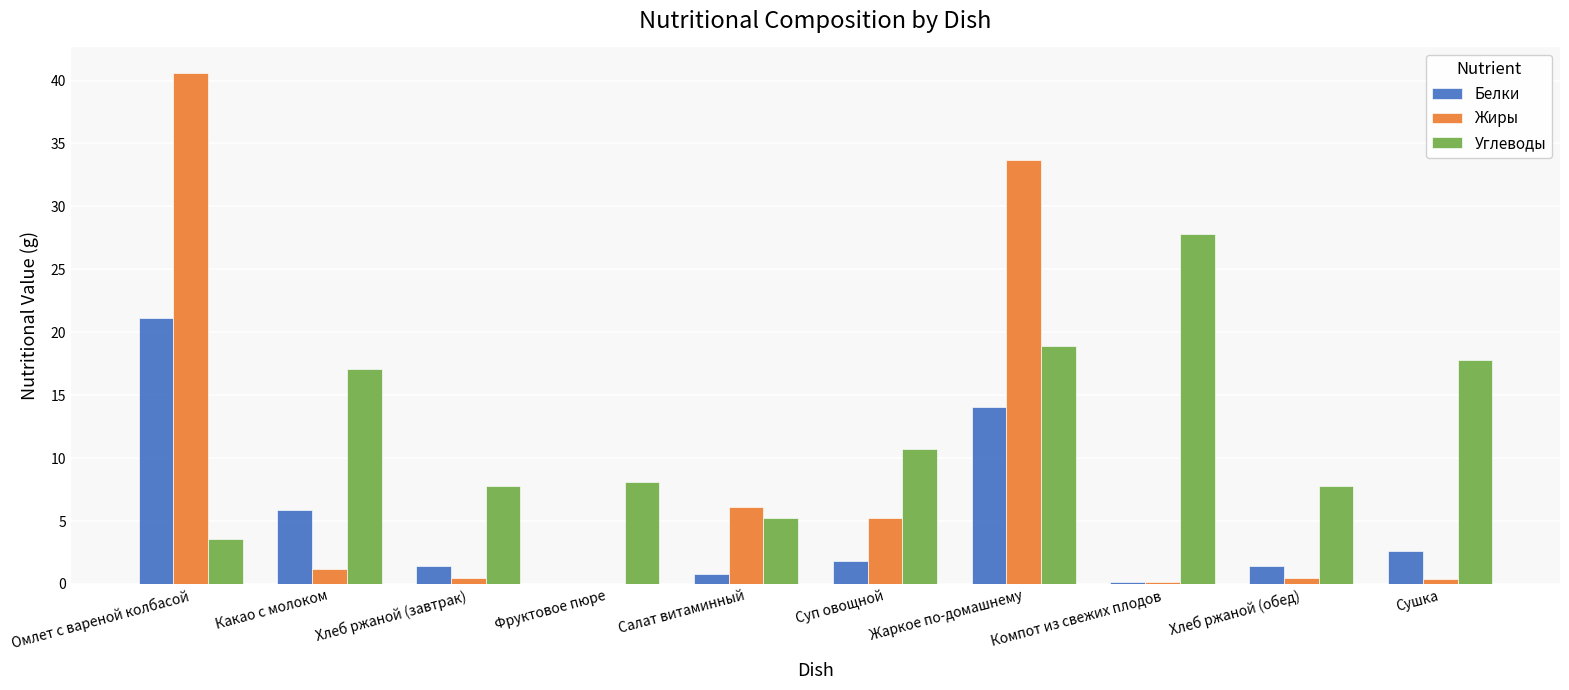

Which series has the largest range (max minus min)?

Жиры